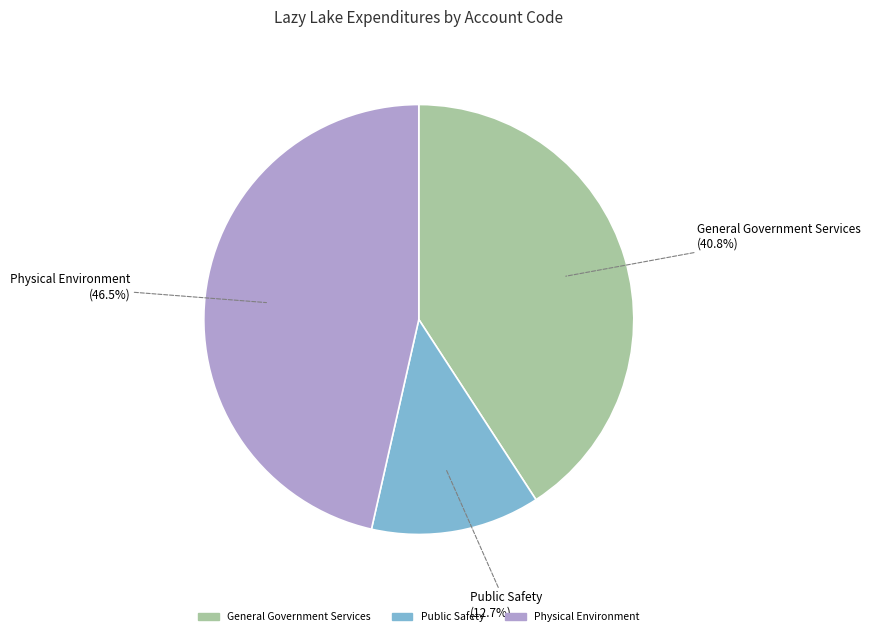

Between Public Safety and Physical Environment, which is larger?

Physical Environment